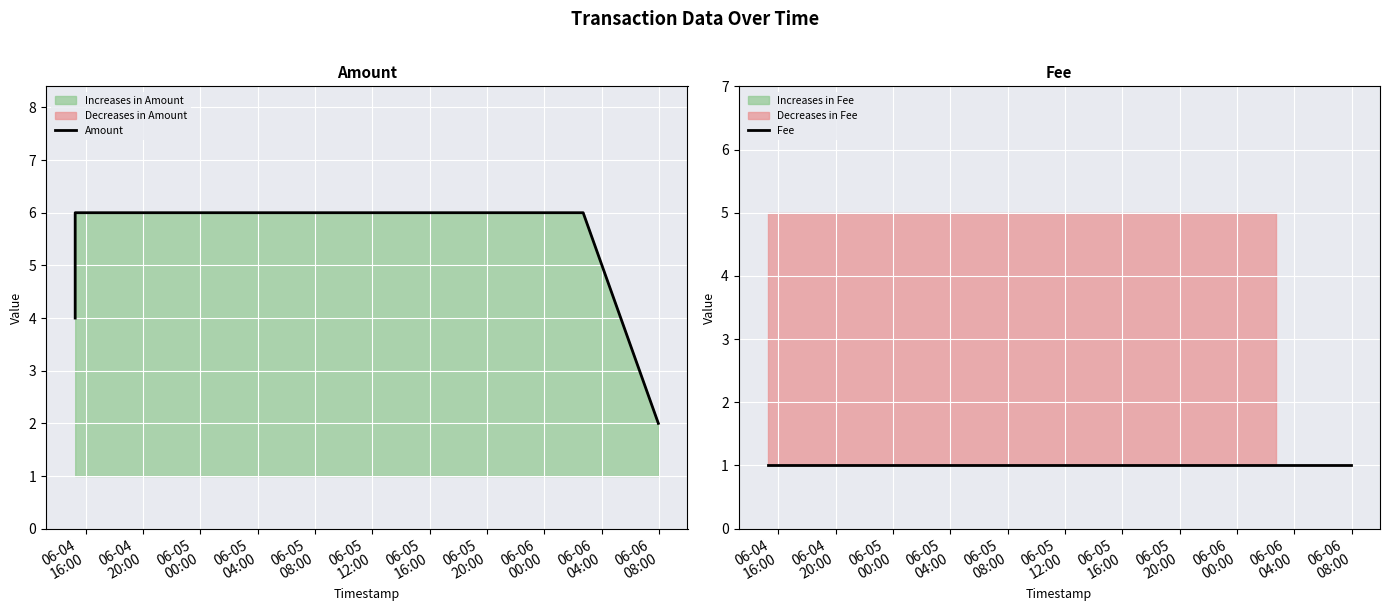

Is the value of Fee at 06-04
16:00 greater than the value of Amount at 06-04
20:00?

No